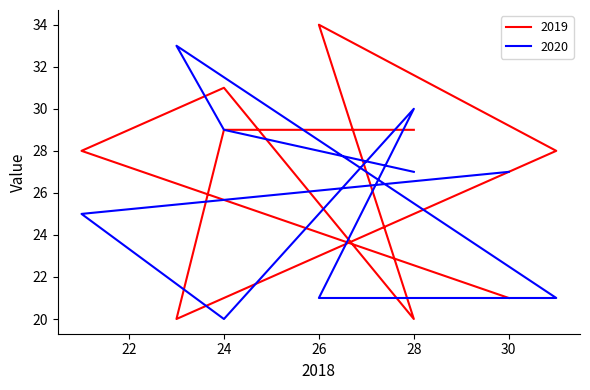

At how many categories does at least one series exceed 25?

9